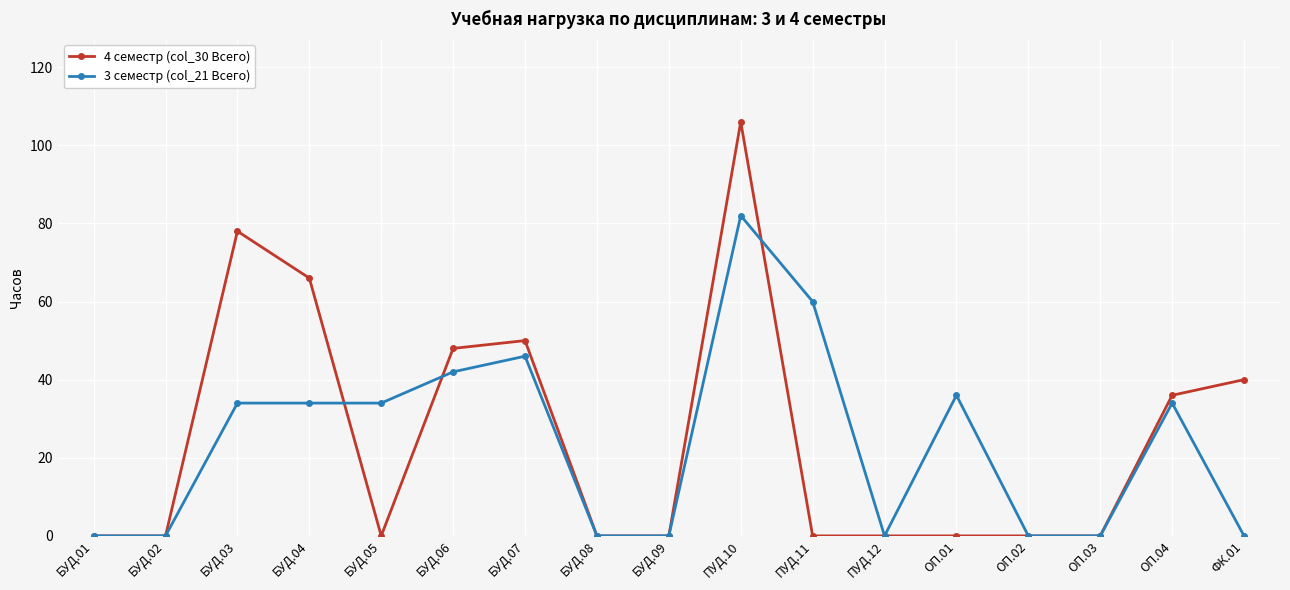

What is the difference between the 3 семестр (col_21 Всего) values at БУД.07 and БУД.08?

46